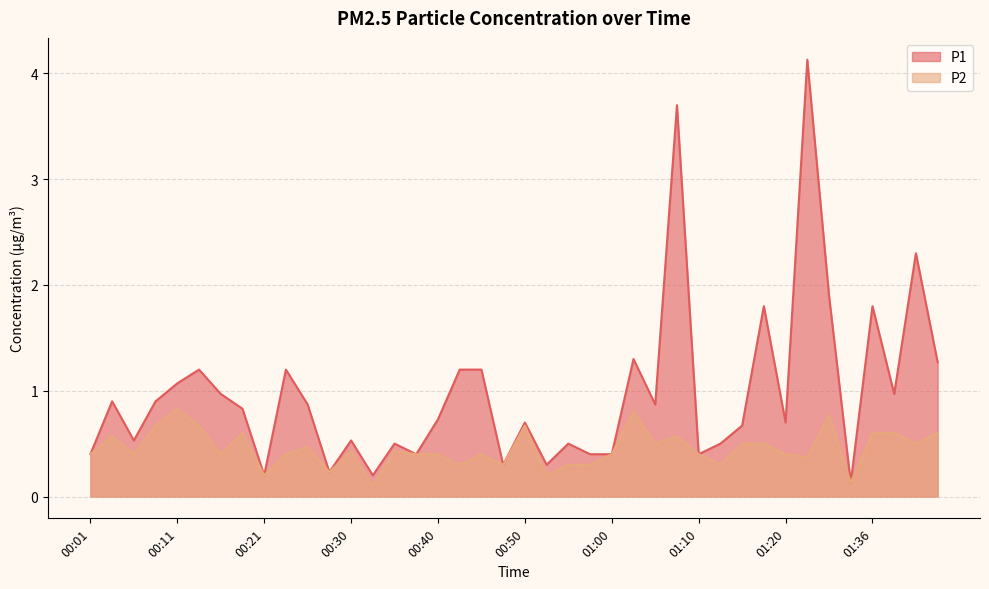

Reading left to right, list all the values displayed in this chart.

P1: 00:01=0.4	00:03=0.9	00:06=0.5	00:08=0.9	00:11=1.1	00:13=1.2	00:16=1.0	00:18=0.8	00:21=0.2	00:23=1.2	00:25=0.9	00:28=0.2	00:30=0.5	00:33=0.2	00:35=0.5	00:38=0.4	00:40=0.7	00:43=1.2	00:45=1.2	00:47=0.3	00:50=0.7	00:52=0.3	00:55=0.5	00:57=0.4	01:00=0.4	01:02=1.3	01:05=0.9	01:07=3.7	01:10=0.4	01:13=0.5	01:16=0.7	01:18=1.8	01:20=0.7	01:29=4.1	01:32=1.9	01:34=0.1	01:36=1.8	01:39=1.0	01:41=2.3	01:44=1.3
P2: 00:01=0.4	00:03=0.6	00:06=0.4	00:08=0.7	00:11=0.8	00:13=0.7	00:16=0.4	00:18=0.6	00:21=0.2	00:23=0.4	00:25=0.5	00:28=0.2	00:30=0.4	00:33=0.1	00:35=0.4	00:38=0.4	00:40=0.4	00:43=0.3	00:45=0.4	00:47=0.3	00:50=0.7	00:52=0.2	00:55=0.3	00:57=0.3	01:00=0.4	01:02=0.8	01:05=0.5	01:07=0.6	01:10=0.4	01:13=0.3	01:16=0.5	01:18=0.5	01:20=0.4	01:29=0.4	01:32=0.8	01:34=0.1	01:36=0.6	01:39=0.6	01:41=0.5	01:44=0.6